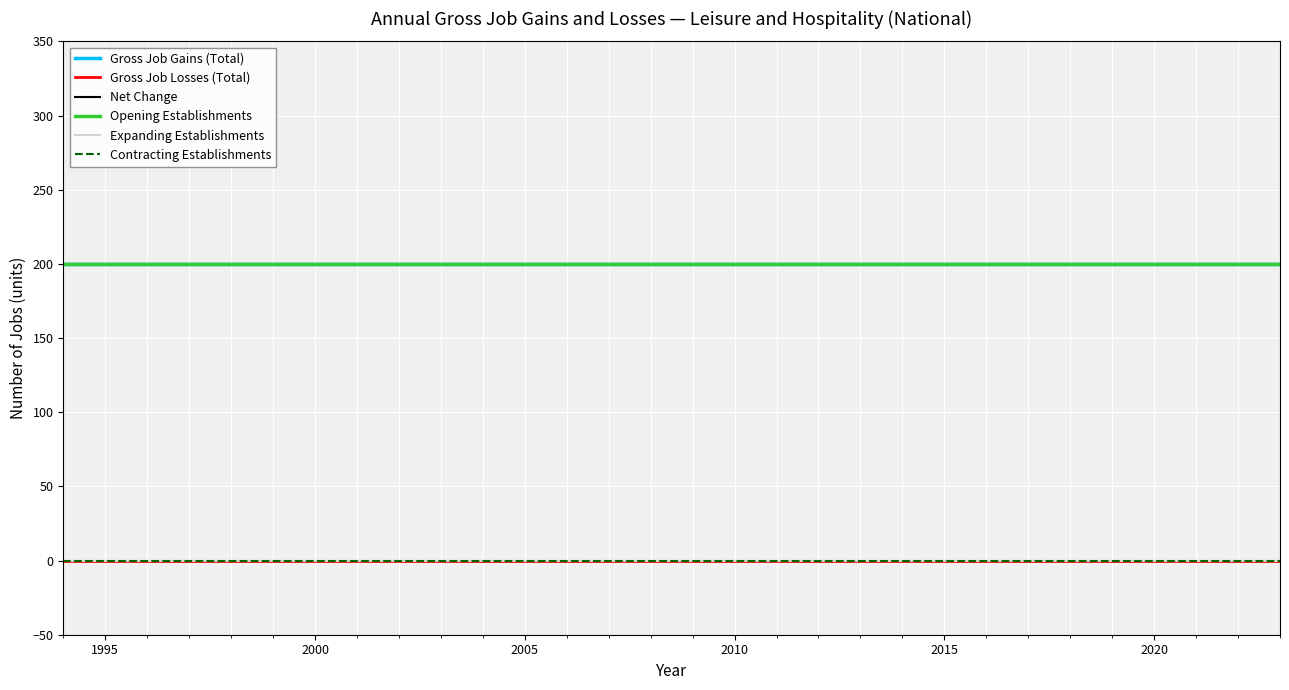

Does the chart display data point markers on the line(s)?

No